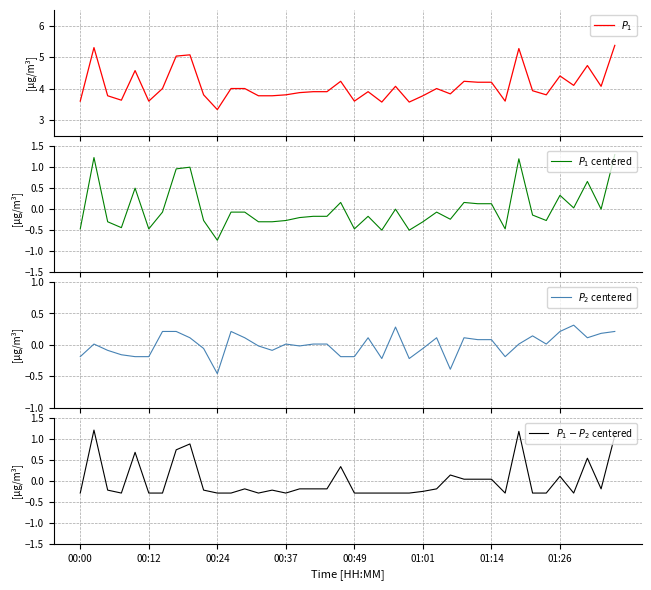

Reading left to right, extract all data points from this chart.

$P_1$: 3.6	5.3	3.8	3.6	4.6	3.6	4.0	5.0	5.1	3.8	3.3	4.0	4.0	3.8	3.8	3.8	3.9	3.9	3.9	4.2	3.6	3.9	3.6	4.1	3.6	3.8	4.0	3.8	4.2	4.2	4.2	3.6	5.3	3.9	3.8	4.4	4.1	4.7	4.1	5.4
$P_1$ centered: -0.5	1.2	-0.3	-0.4	0.5	-0.5	-0.1	1.0	1.0	-0.3	-0.7	-0.1	-0.1	-0.3	-0.3	-0.3	-0.2	-0.2	-0.2	0.2	-0.5	-0.2	-0.5	-0.0	-0.5	-0.3	-0.1	-0.2	0.2	0.1	0.1	-0.5	1.2	-0.1	-0.3	0.3	0.0	0.7	-0.0	1.3
$P_2$ centered: -0.2	0.0	-0.1	-0.2	-0.2	-0.2	0.2	0.2	0.1	-0.1	-0.5	0.2	0.1	-0.0	-0.1	0.0	-0.0	0.0	0.0	-0.2	-0.2	0.1	-0.2	0.3	-0.2	-0.1	0.1	-0.4	0.1	0.1	0.1	-0.2	0.0	0.1	0.0	0.2	0.3	0.1	0.2	0.2
$P_1 - P_2$ centered: -0.3	1.2	-0.2	-0.3	0.7	-0.3	-0.3	0.7	0.9	-0.2	-0.3	-0.3	-0.2	-0.3	-0.2	-0.3	-0.2	-0.2	-0.2	0.3	-0.3	-0.3	-0.3	-0.3	-0.3	-0.3	-0.2	0.1	0.0	0.0	0.0	-0.3	1.2	-0.3	-0.3	0.1	-0.3	0.5	-0.2	1.1